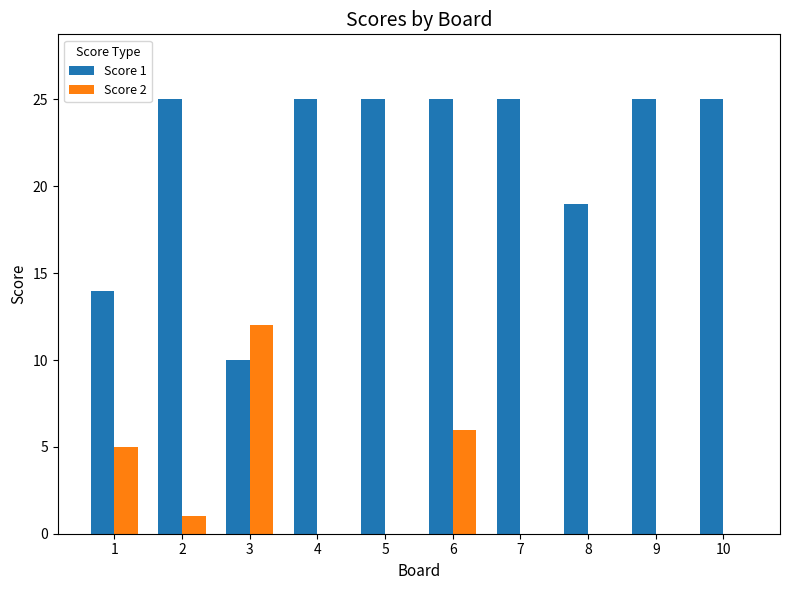

Is the value of Score 2 at 6 greater than the value of Score 1 at 4?

No